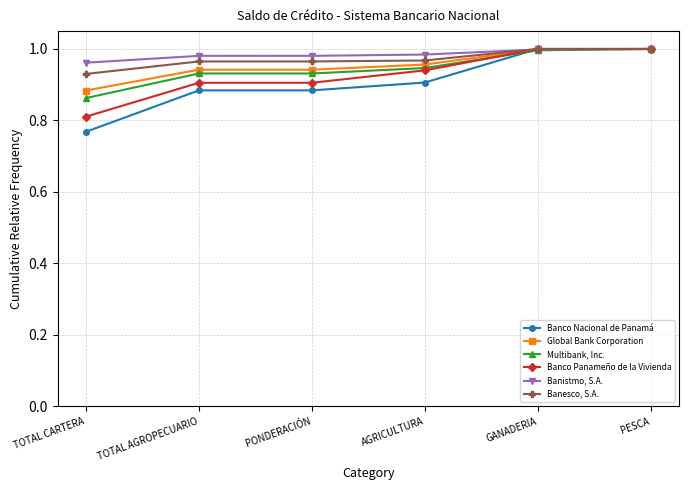

How many lines are shown in the chart?

6